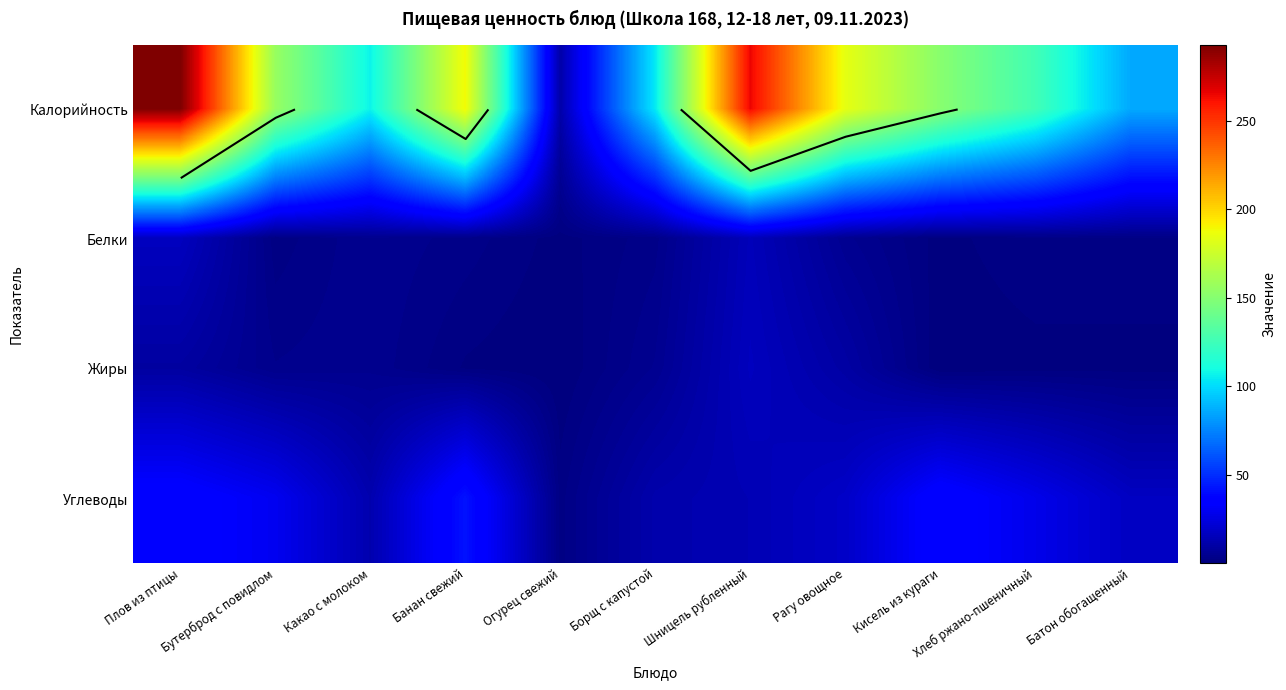

Where does the Жиры series first go above 3?

Плов из птицы